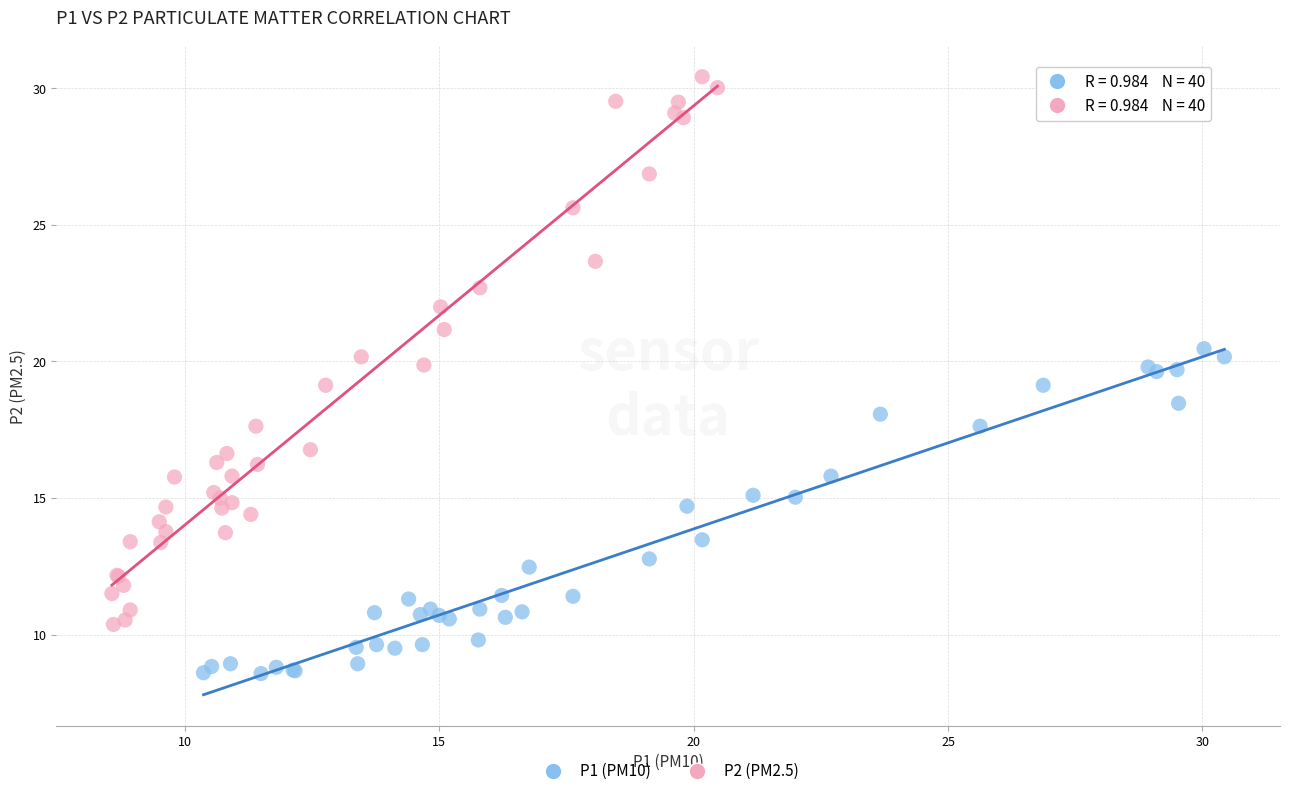

Which series reaches the maximum Y coordinate?

P2 (PM2.5)